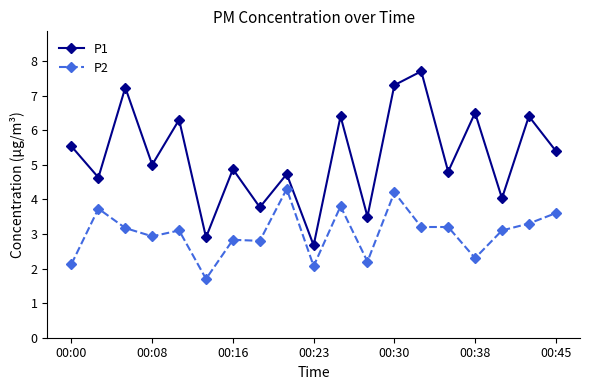

How many interior local peaks does the P1 series have?

8